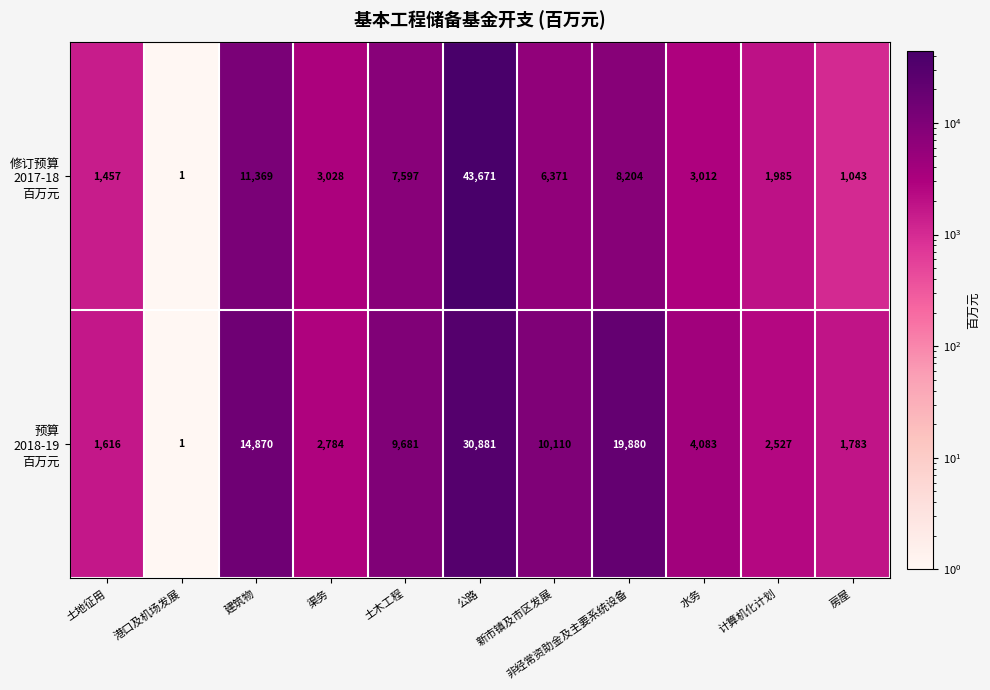

At which category is the sum across all series the highest?

公路